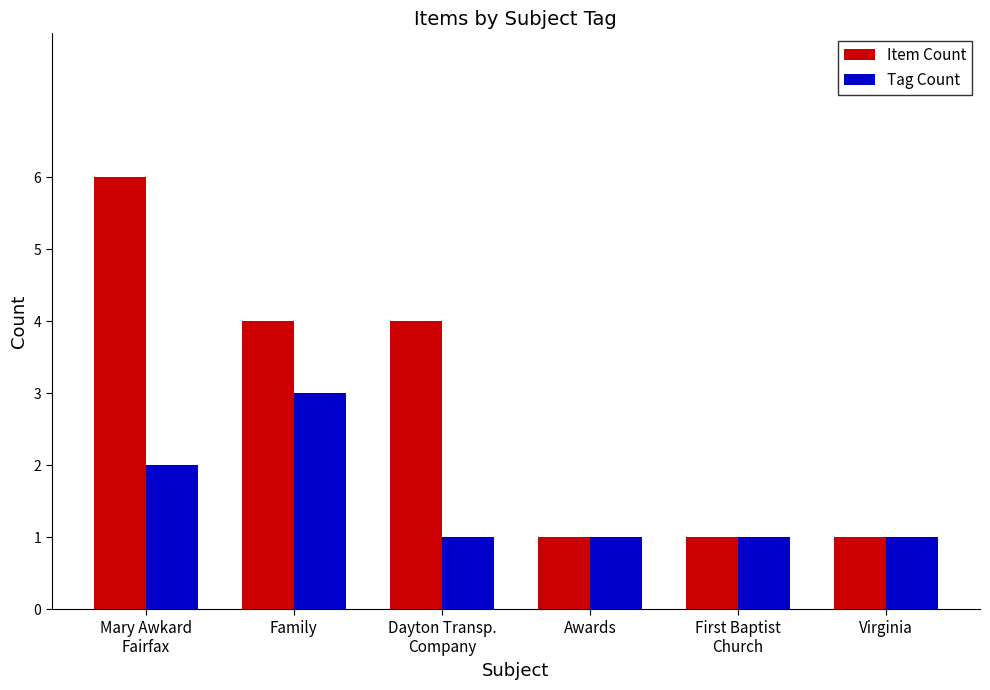

What is the label of the 3rd bar from the left?

Dayton Transp.
Company